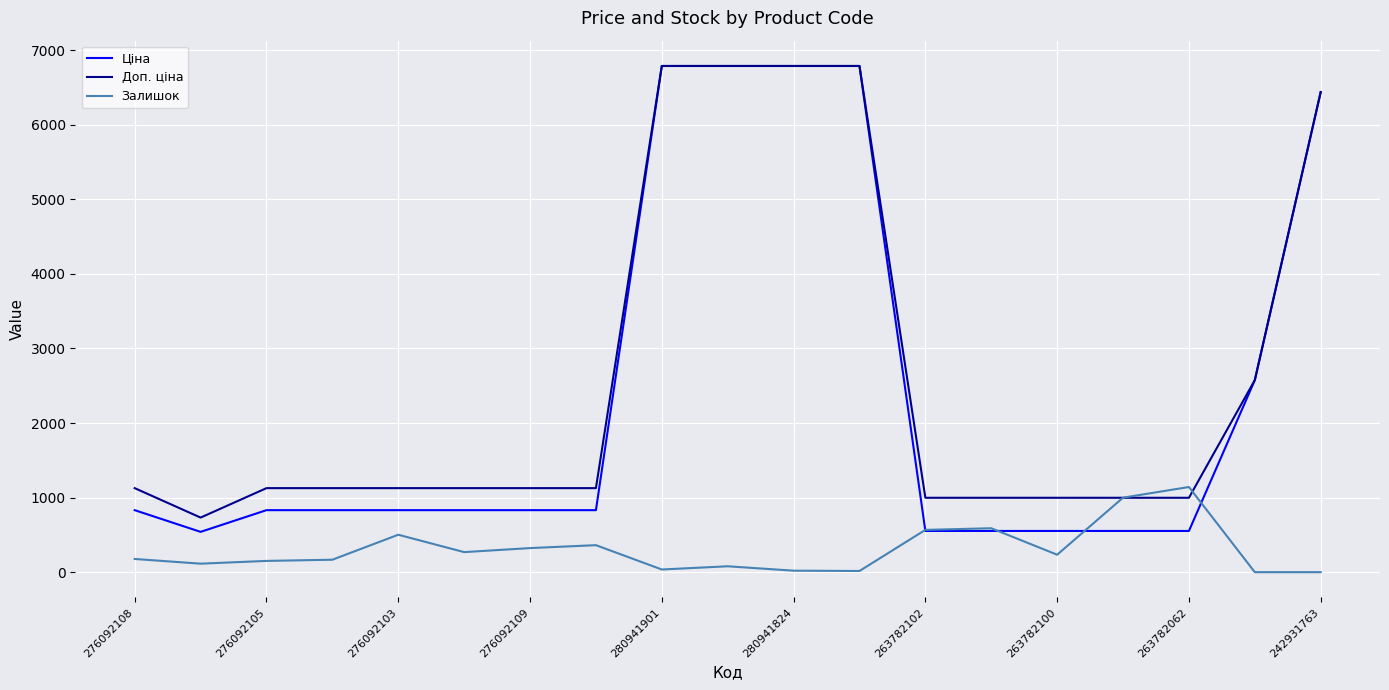

Which series has the largest range (max minus min)?

Ціна